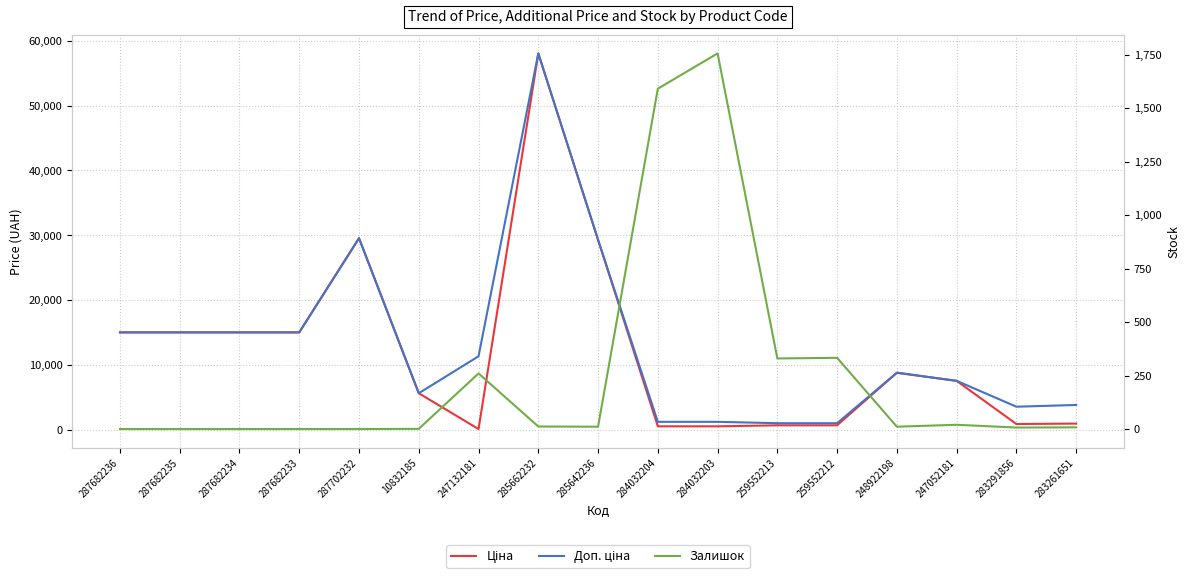

In Доп. ціна, how many points are lower than both neighbors (excluding endpoints)?

2